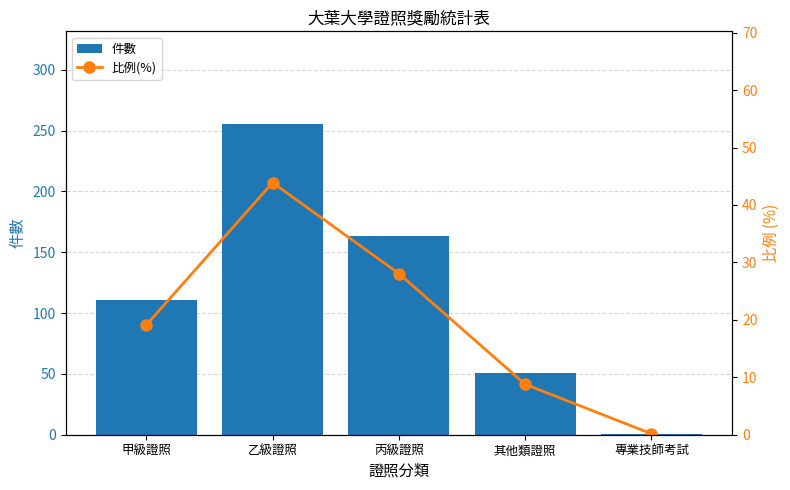

At which label does 比例(%) reach its minimum?

專業技師考試